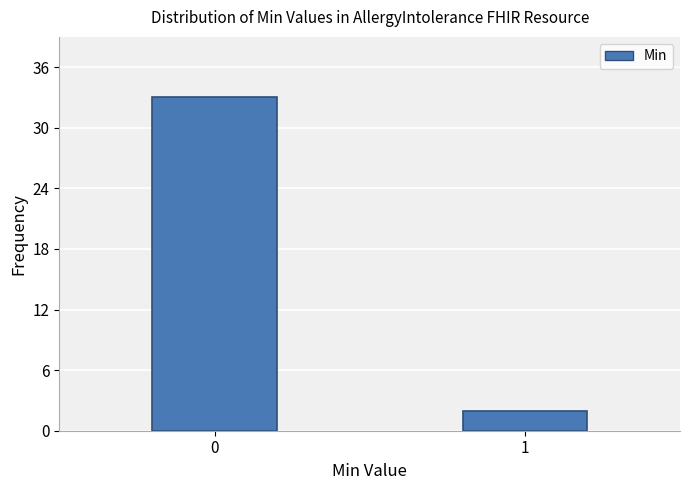

Reading left to right, list all the values displayed in this chart.

0=33	1=2